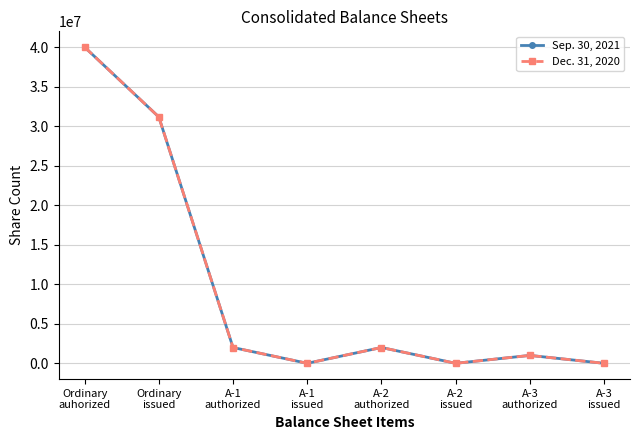

True or false: Sep. 30, 2021 has more than 0 interior local peaks.

True